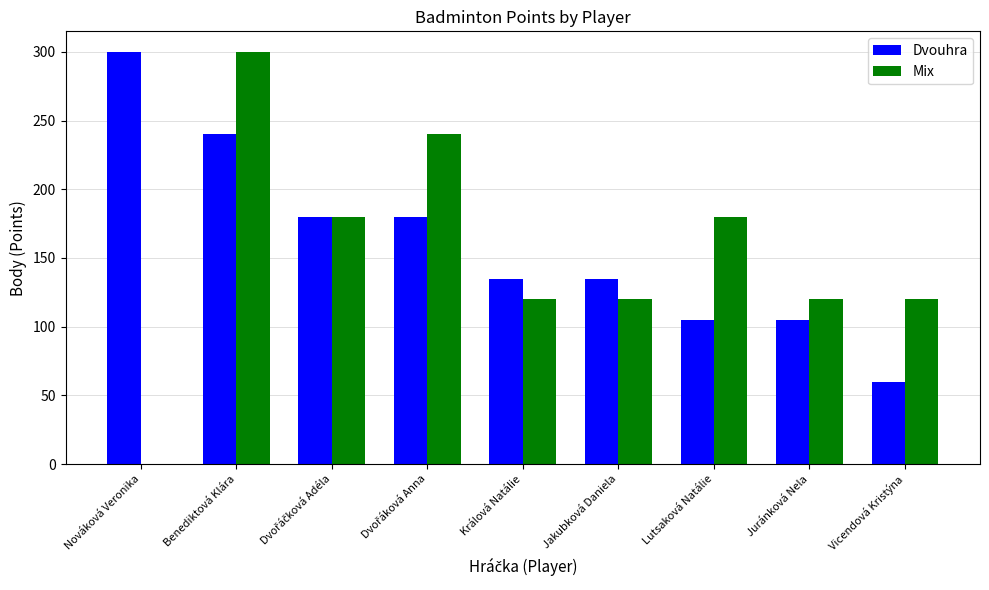

At which category is the sum across all series the highest?

Benediktová Klára